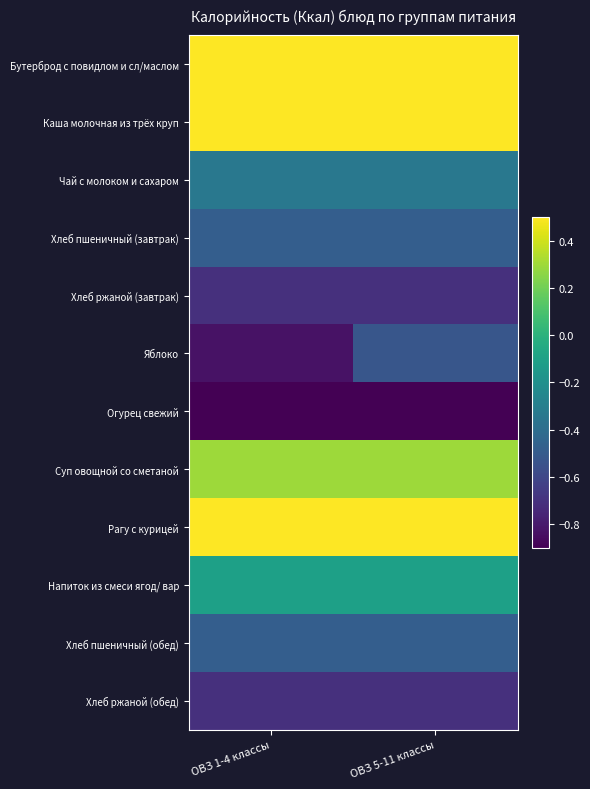

Which has a higher value, ОВЗ 1-4 классы or ОВЗ 5-11 классы?

ОВЗ 1-4 классы